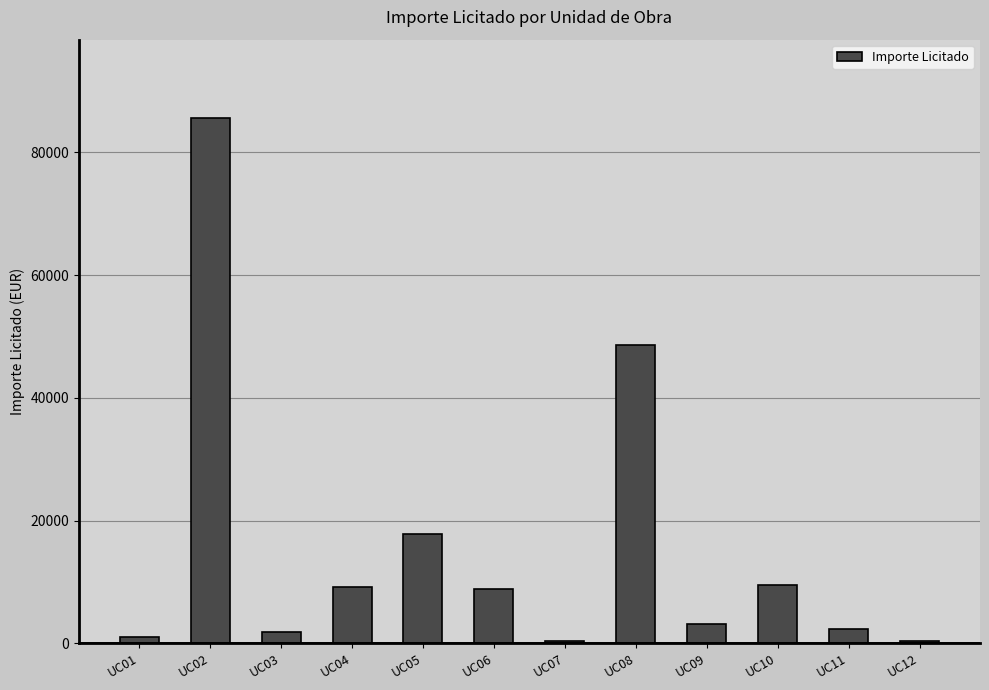

Which category has the highest value across all series?

UC02